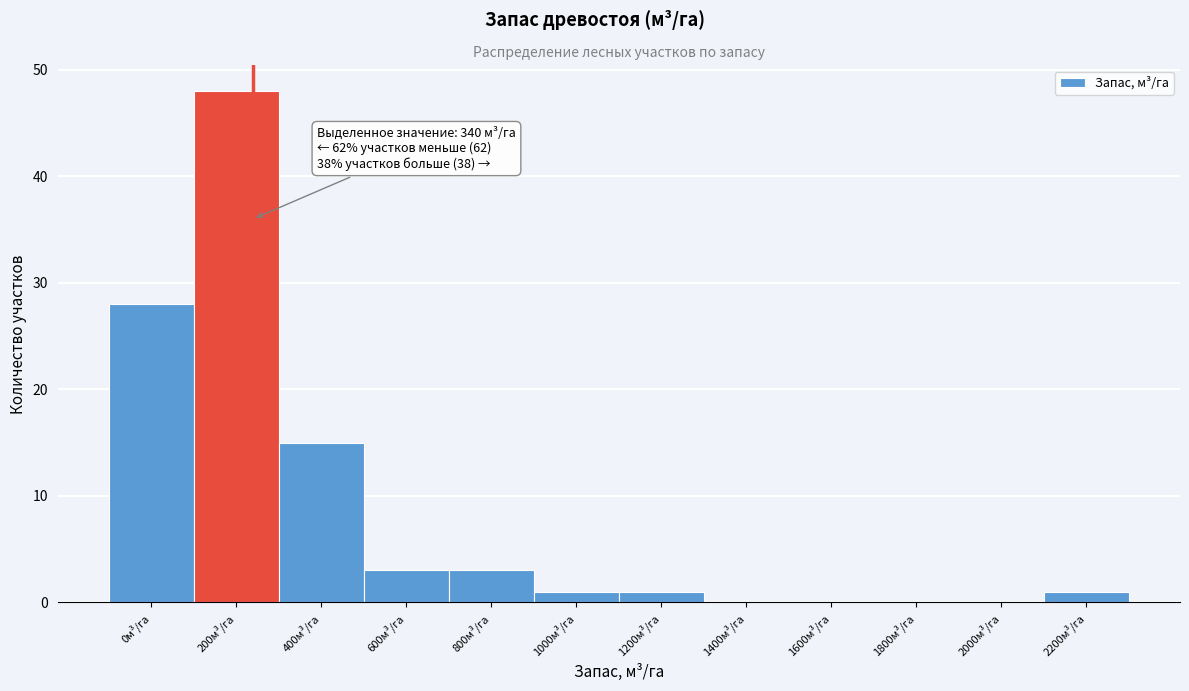

Reading left to right, transcribe all the data shown in this chart.

0м³/га=28	200м³/га=48	400м³/га=15	600м³/га=3	800м³/га=3	1000м³/га=1	1200м³/га=1	1400м³/га=0	1600м³/га=0	1800м³/га=0	2000м³/га=0	2200м³/га=1